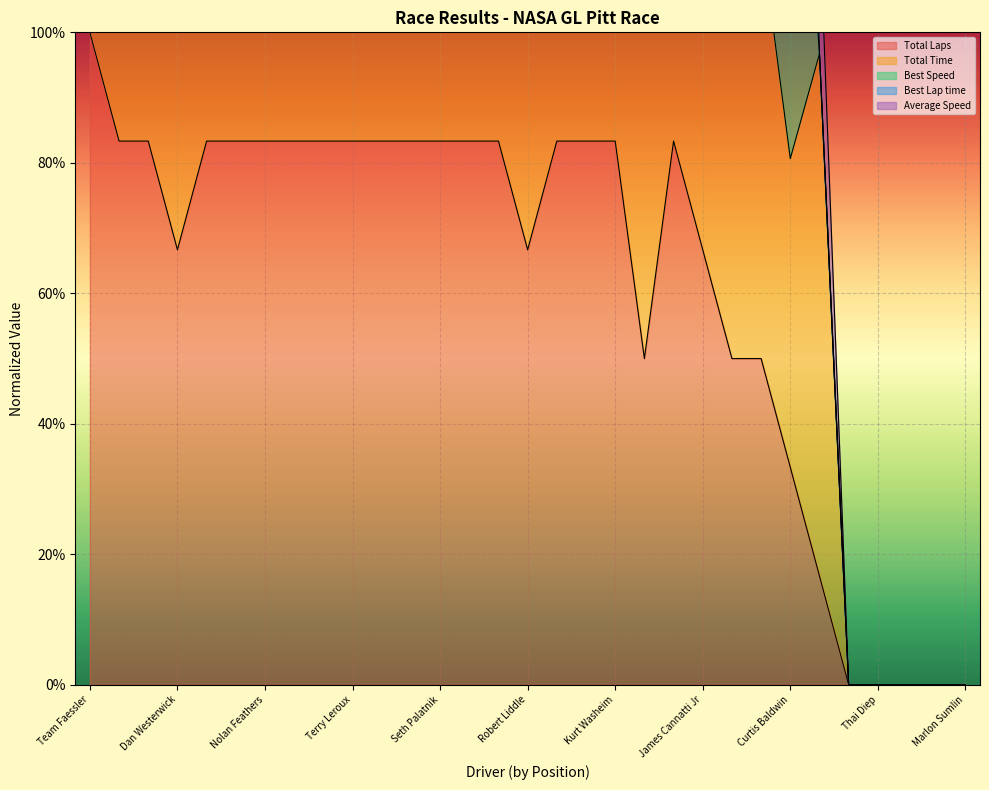

How many data points does each series have?

31